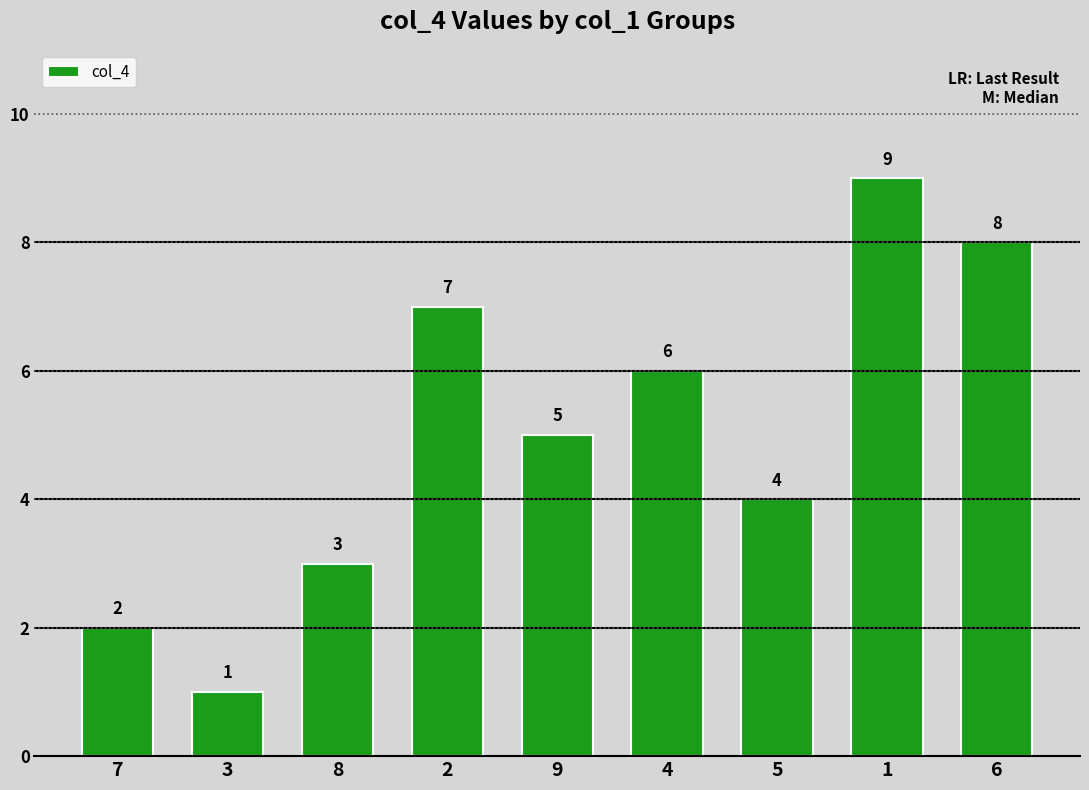

Reading right to left, extract all data points from this chart.

6=8	1=9	5=4	4=6	9=5	2=7	8=3	3=1	7=2